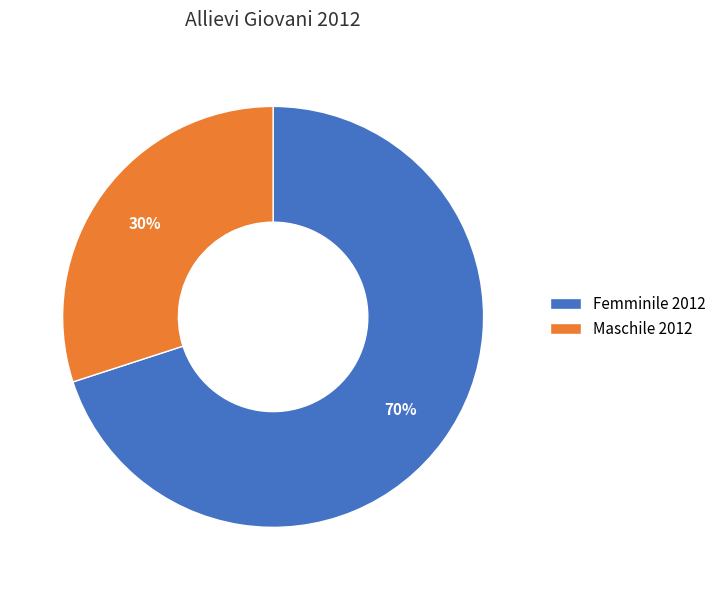

To the nearest percent, what is the average slice percentage?

50%